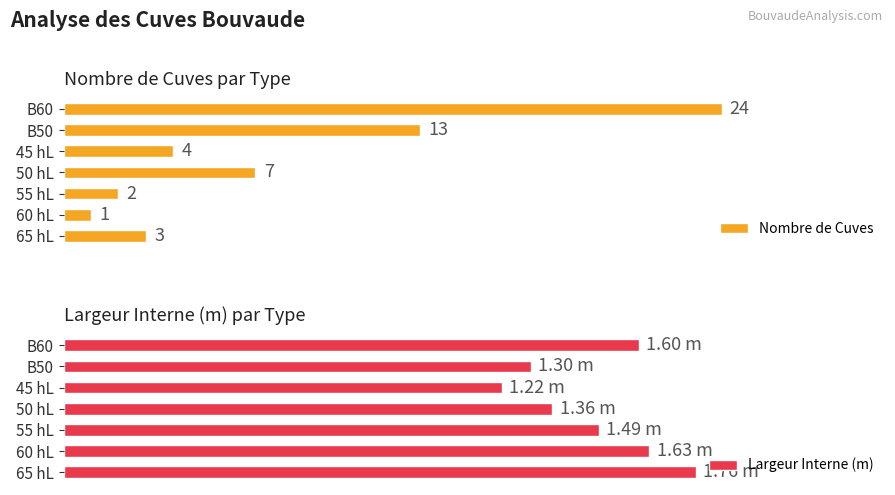

Count the number of data series in this chart.

2